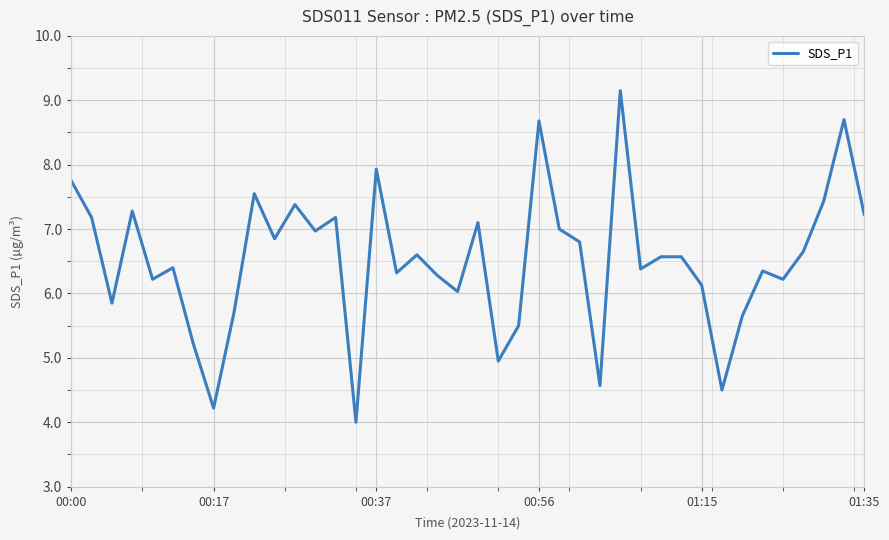

What is the smallest value displayed?

4.0